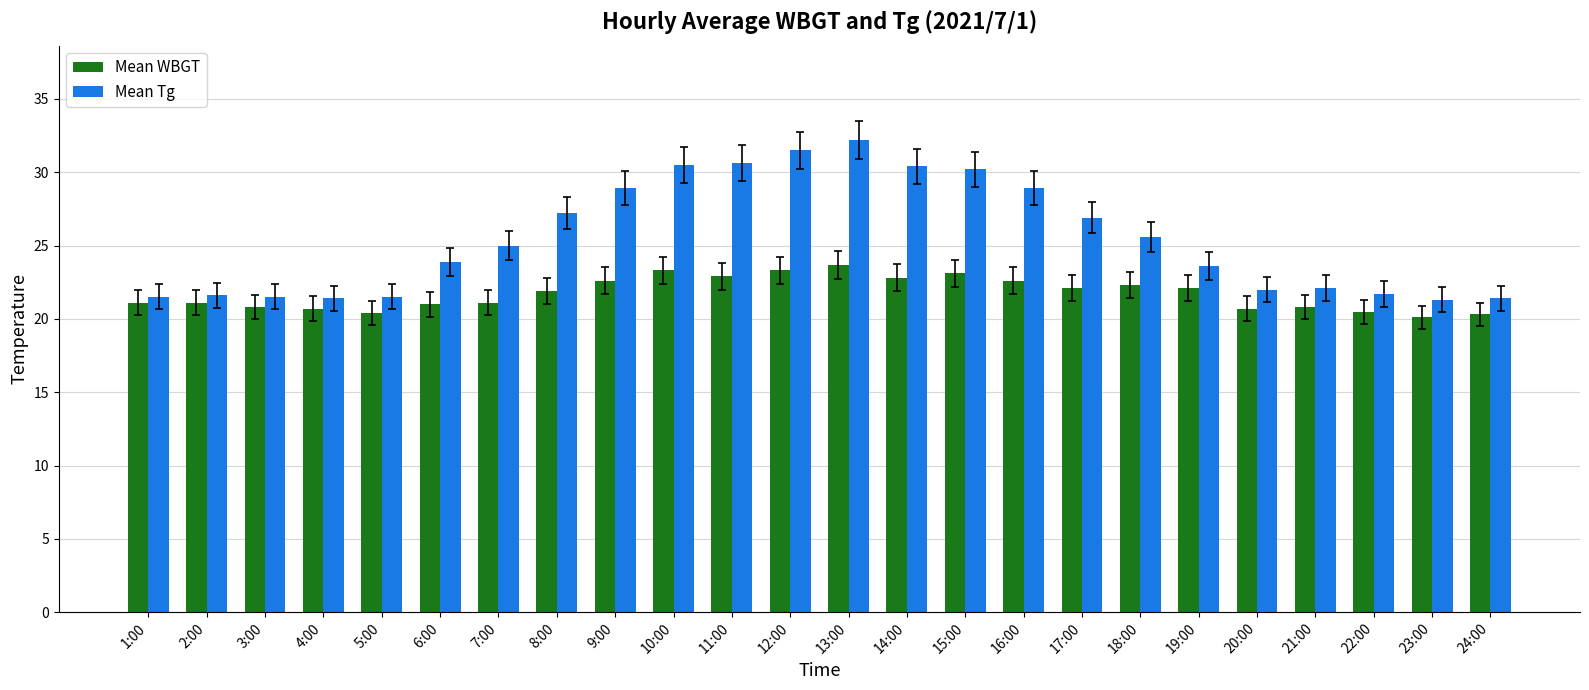

How many groups of bars are there?

24